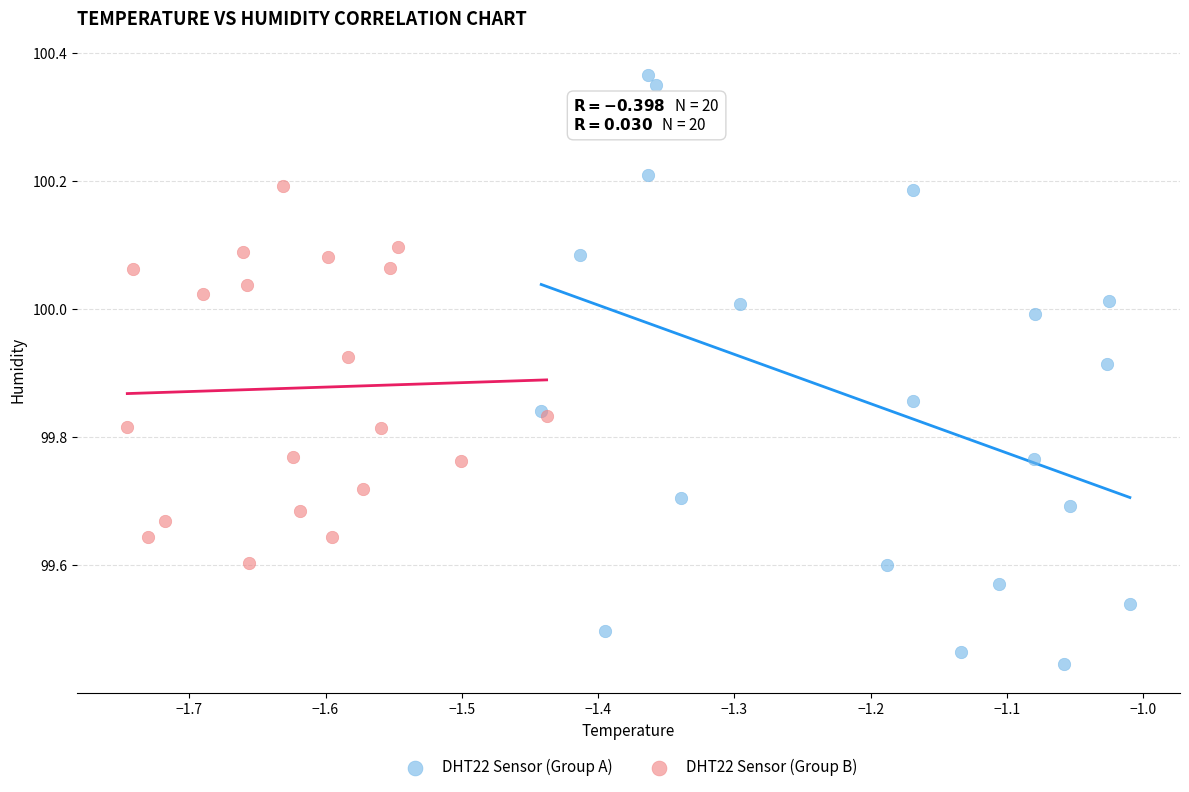

Which series reaches the maximum Y coordinate?

DHT22 Sensor (Group A)